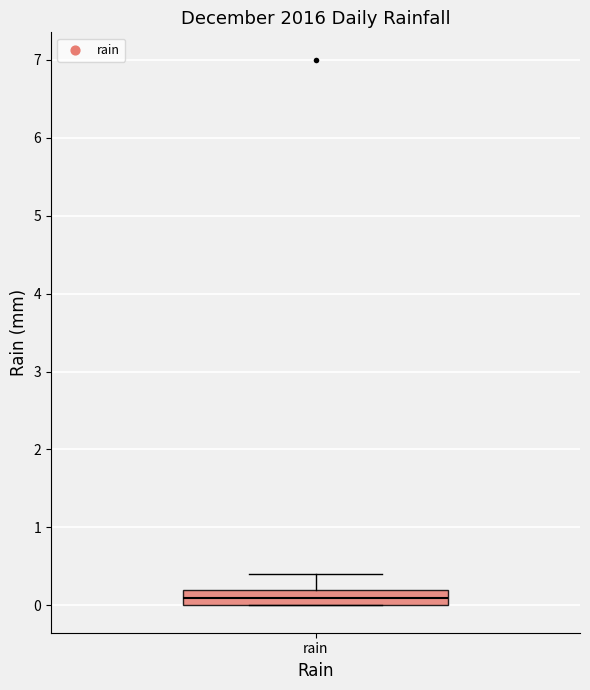

Read this box plot against the y-axis: the position of the median line, the range covered by the box, and the ends of both whiskers. The values are not printed on the chart, so give them approximately, as read against the axis.

median 0.1, box 0.0 to 0.2, whiskers 0.0 to 0.4